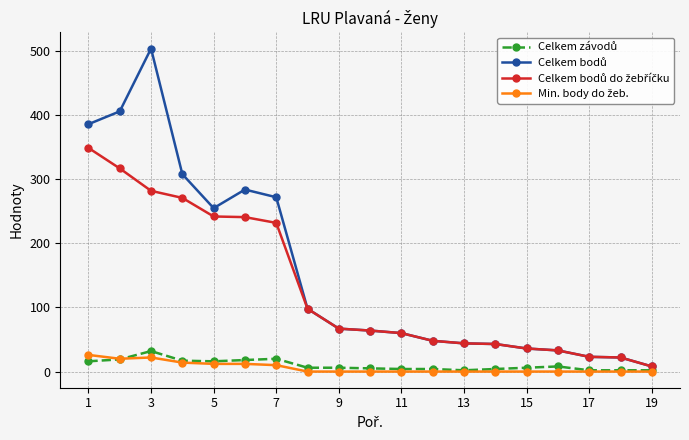

What is the maximum value shown in the chart?

504